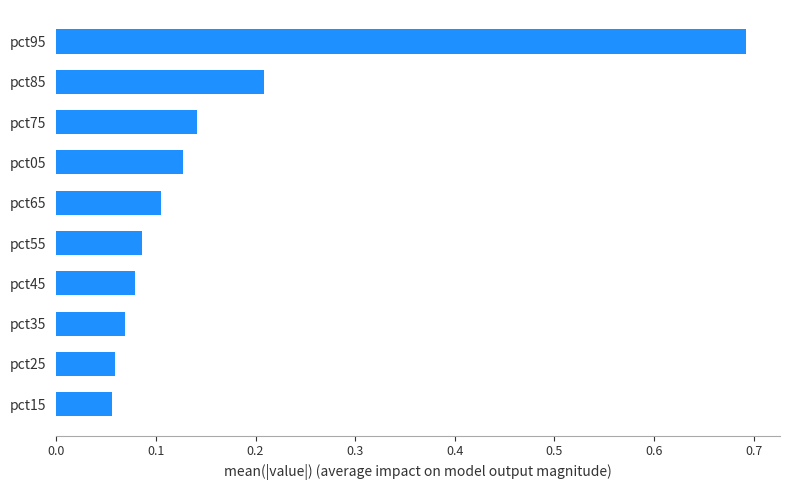

What is the difference between the maximum and minimum values?

0.6